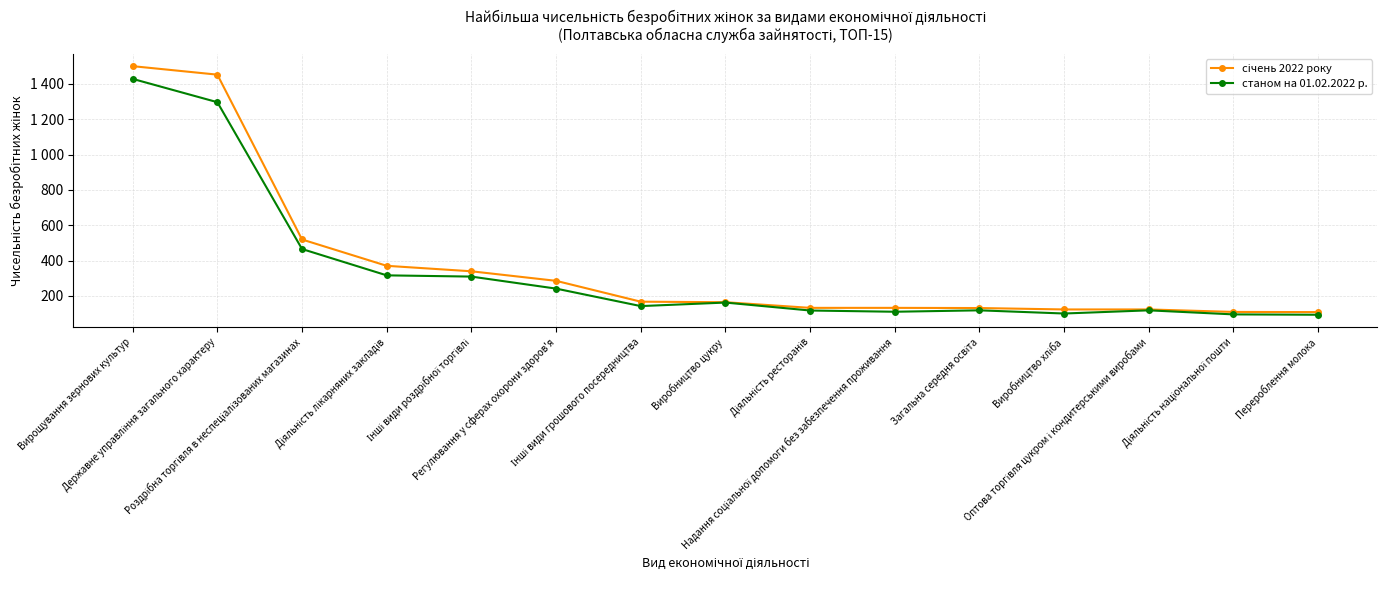

Does the chart have visible grid lines?

Yes